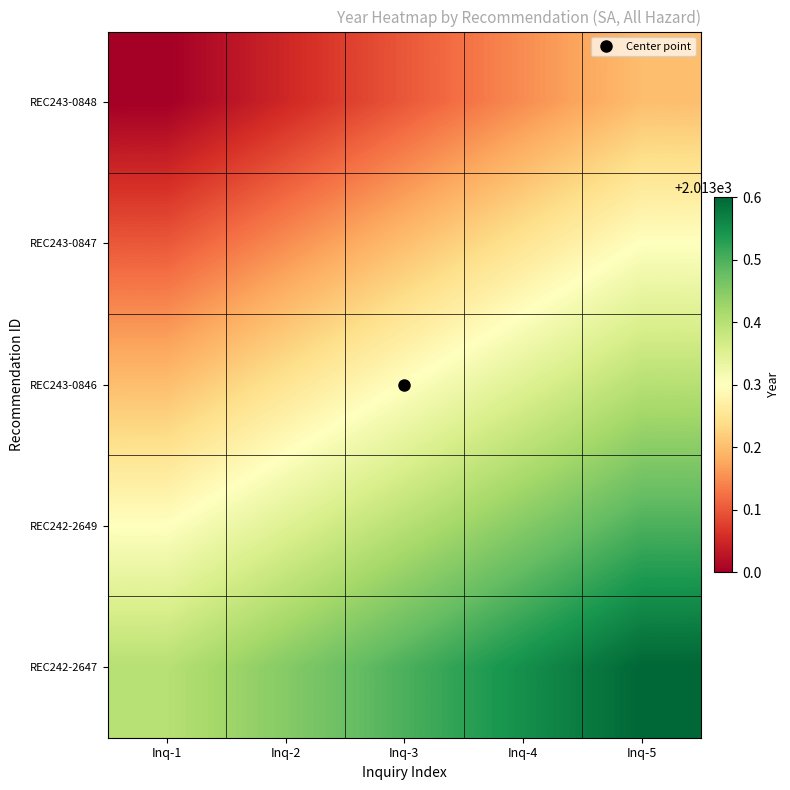

Which category has the lowest value across all series?

Inq-1